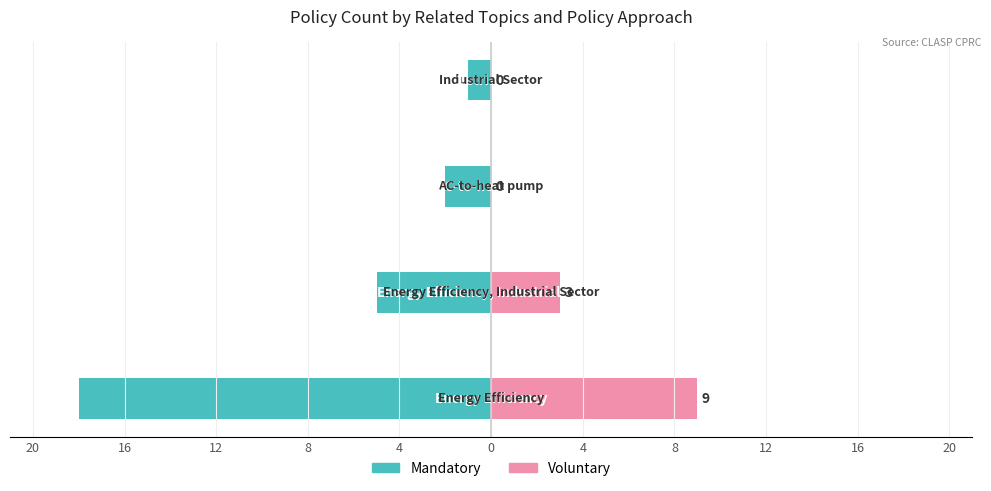

Which series has the largest range (max minus min)?

Mandatory